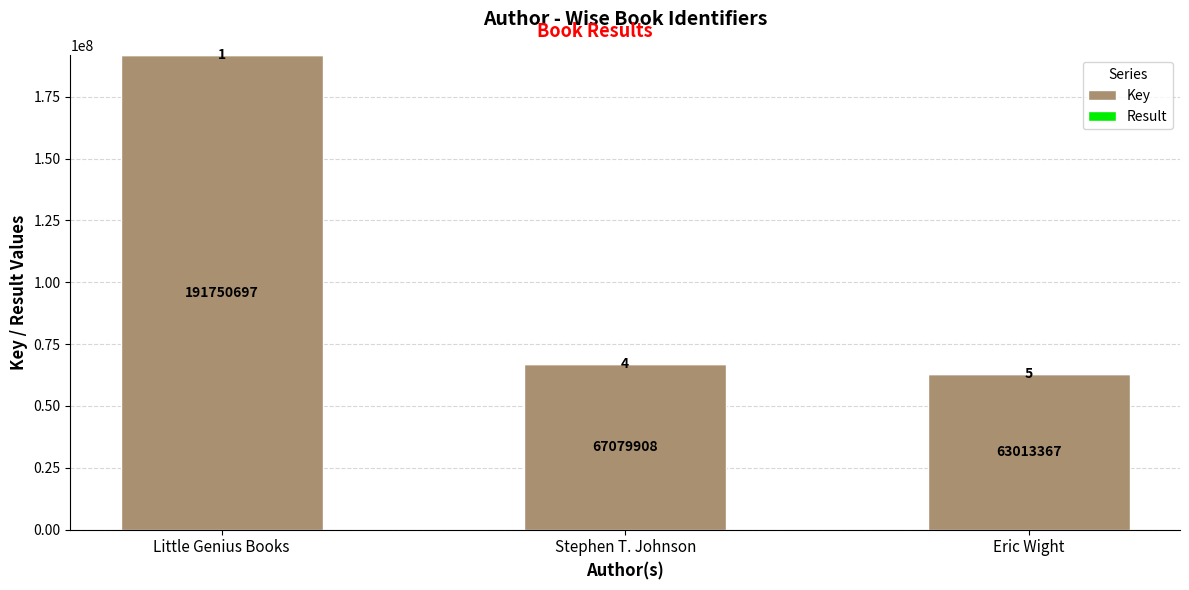

Is it true that Key equals 41013322 at Stephen T. Johnson?

False